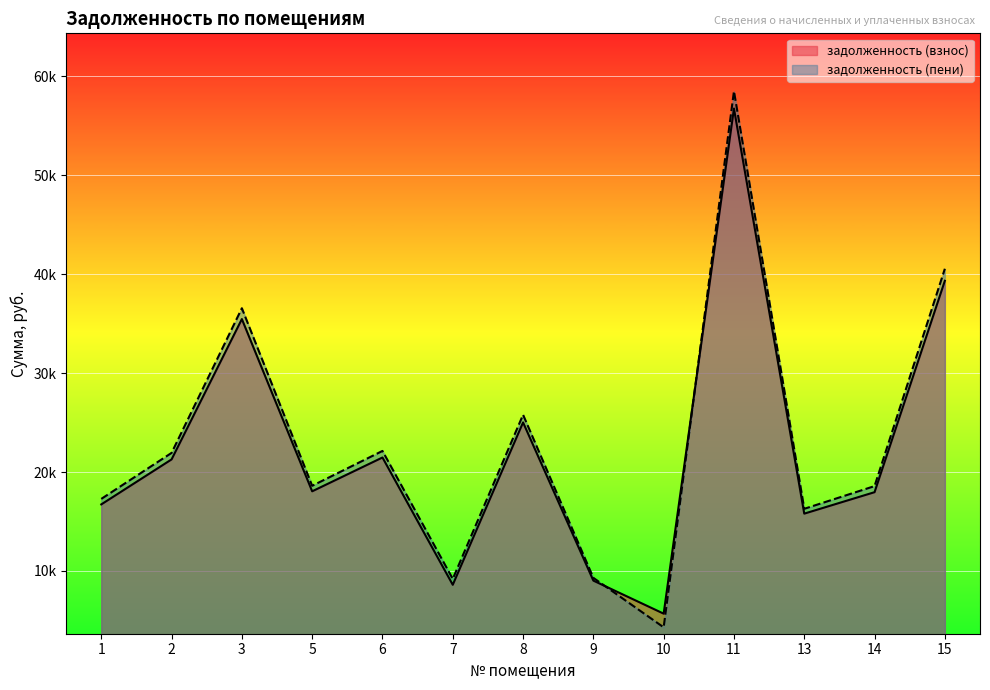

List the labels in order of задолженность (пени) value, smallest first.

10, 7, 9, 13, 1, 14, 5, 2, 6, 8, 3, 15, 11